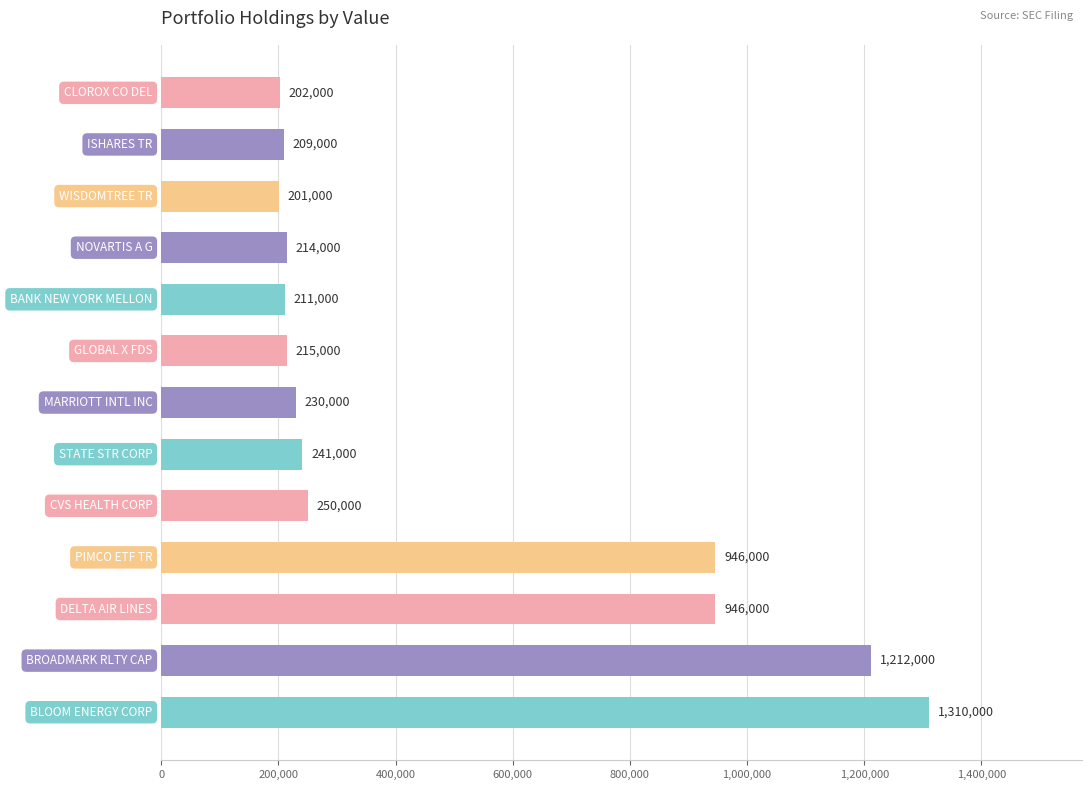

Reading bottom to top, extract all data points from this chart.

1310000	1212000	946000	946000	250000	241000	230000	215000	211000	214000	201000	209000	202000